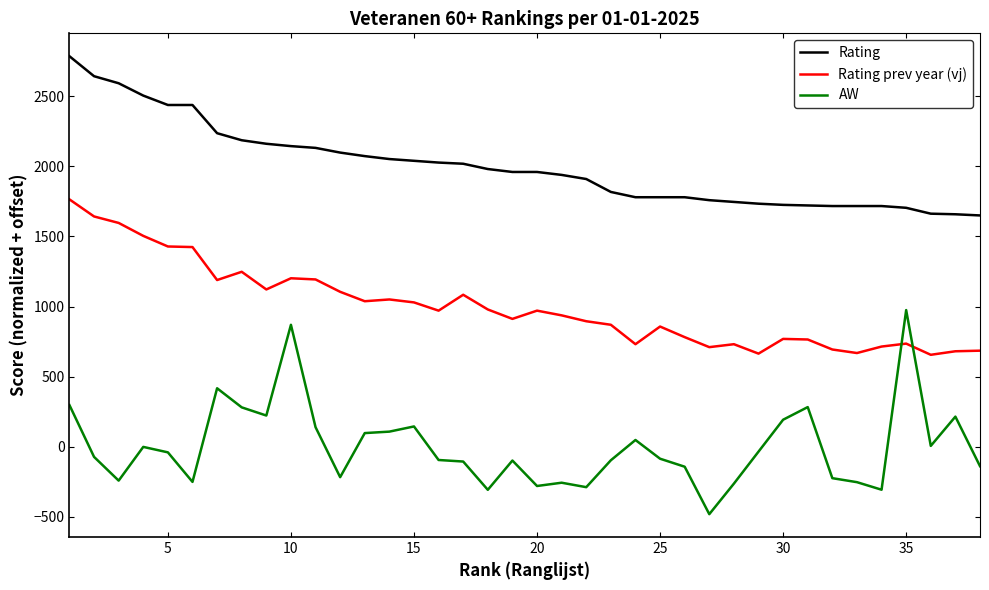

After their last crossing, which series has the higher values: AW or Rating prev year (vj)?

Rating prev year (vj)